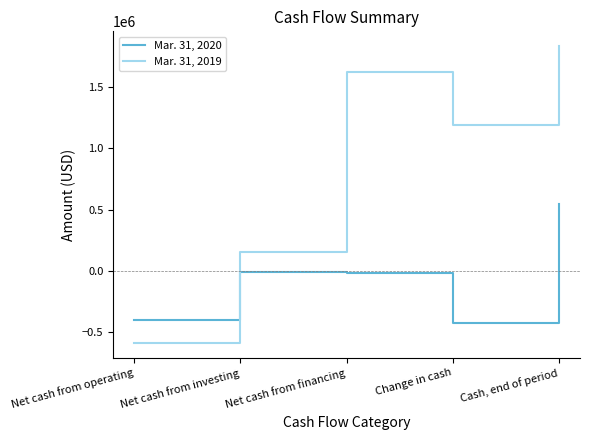

Which series has the largest range (max minus min)?

Mar. 31, 2019